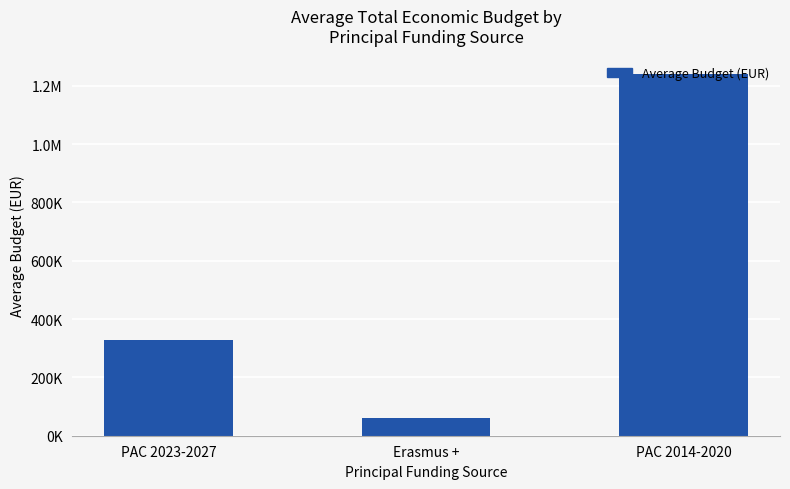

Is it true that the value at Erasmus + is 60000.0?

True